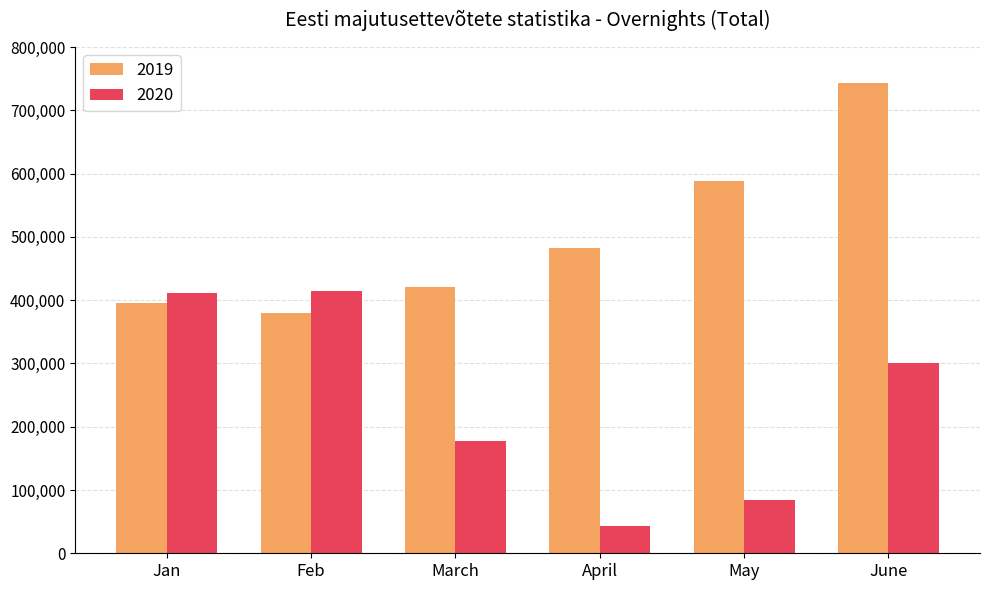

What is the label of the 4th bar from the left?

April